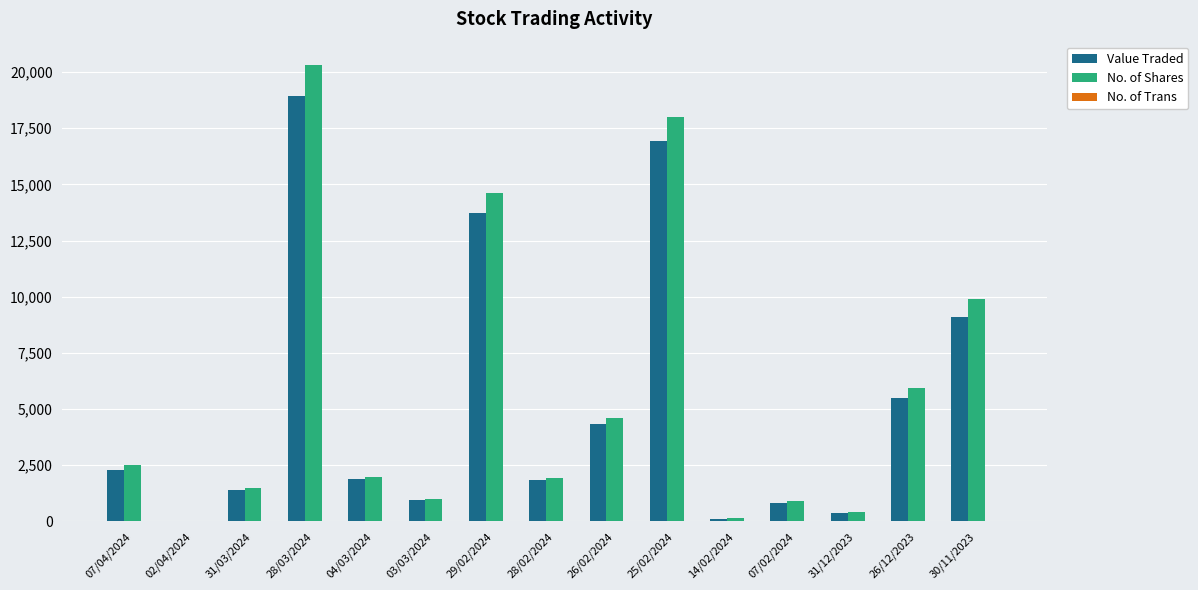

Read the Value Traded value at 03/03/2024, to the nearest 10.

940